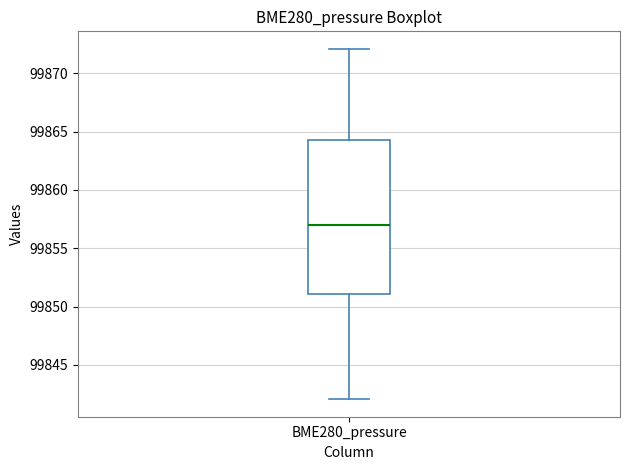

Read this box plot against the y-axis: the position of the median line, the range covered by the box, and the ends of both whiskers. The values are not printed on the chart, so give them approximately, as read against the axis.

median 99857.0, box 99851.0 to 99864.5, whiskers 99842.0 to 99872.0